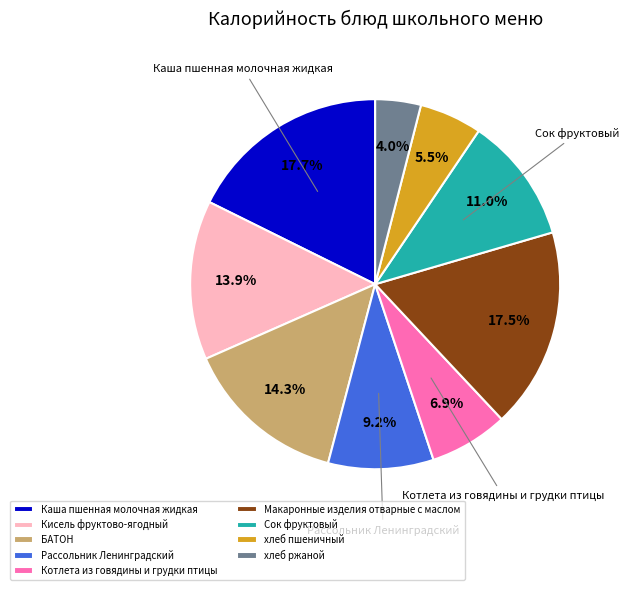

What percentage do хлеб ржаной and Макаронные изделия отварные с маслом together represent?

21.5%